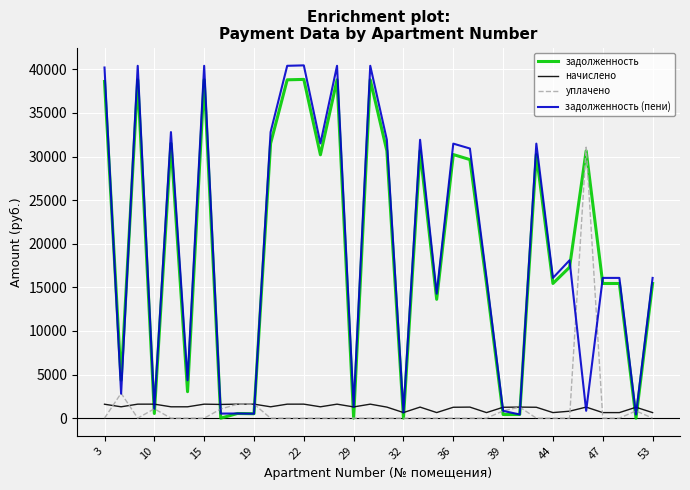

What is the highest value of the задолженность series?

38847.7